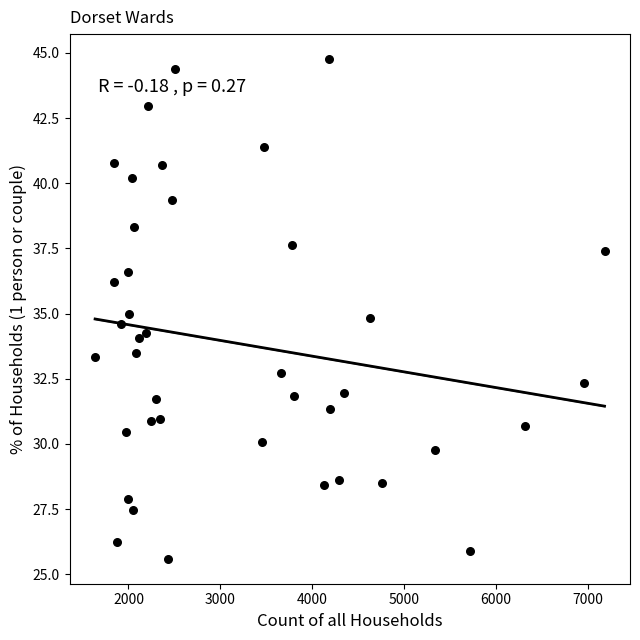

What is the range of X values (max minus min)?

5544.0